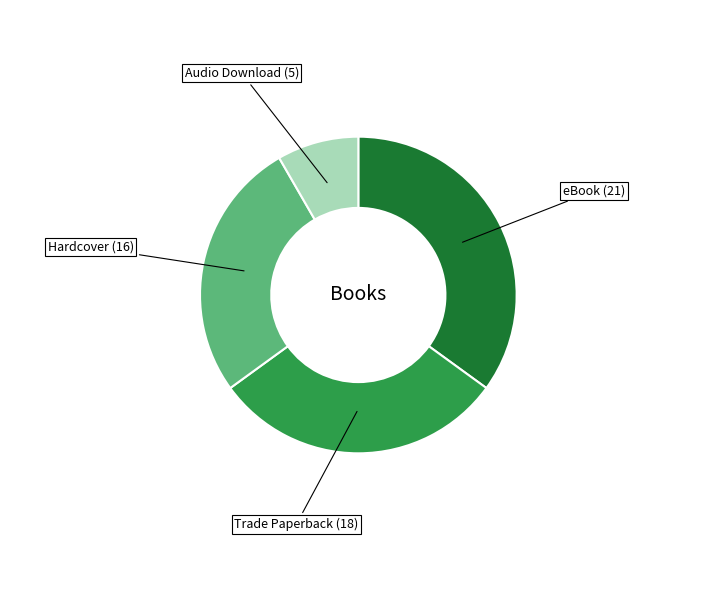

True or false: Trade Paperback (18) accounts for 16% of the total.

False